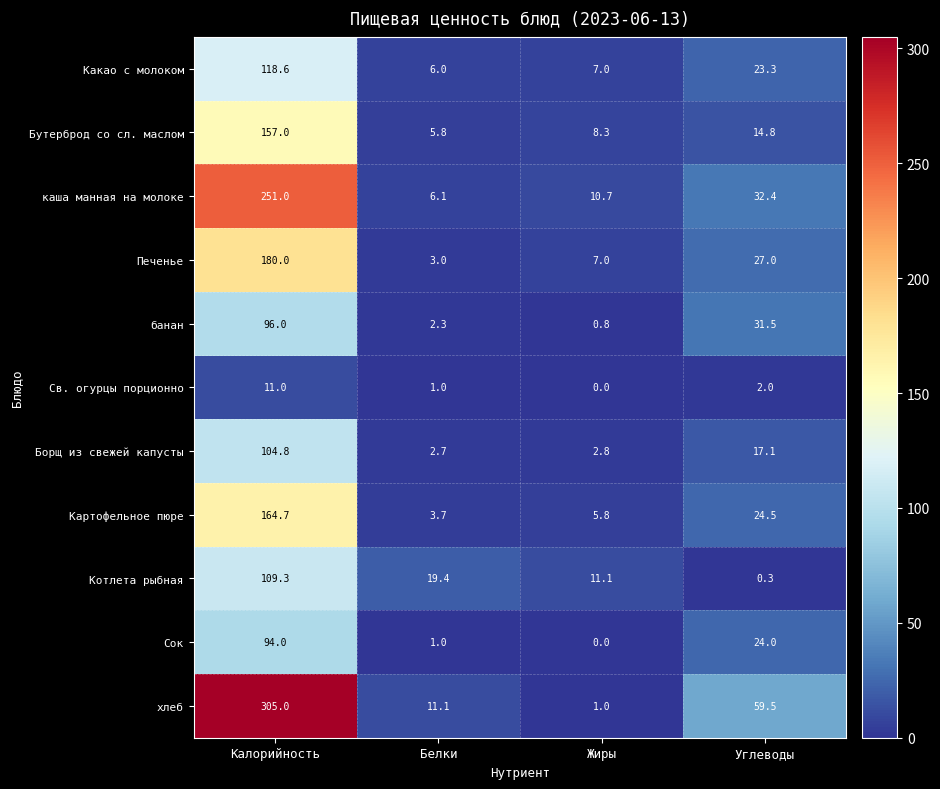

At which category is the sum across all series the highest?

Калорийность